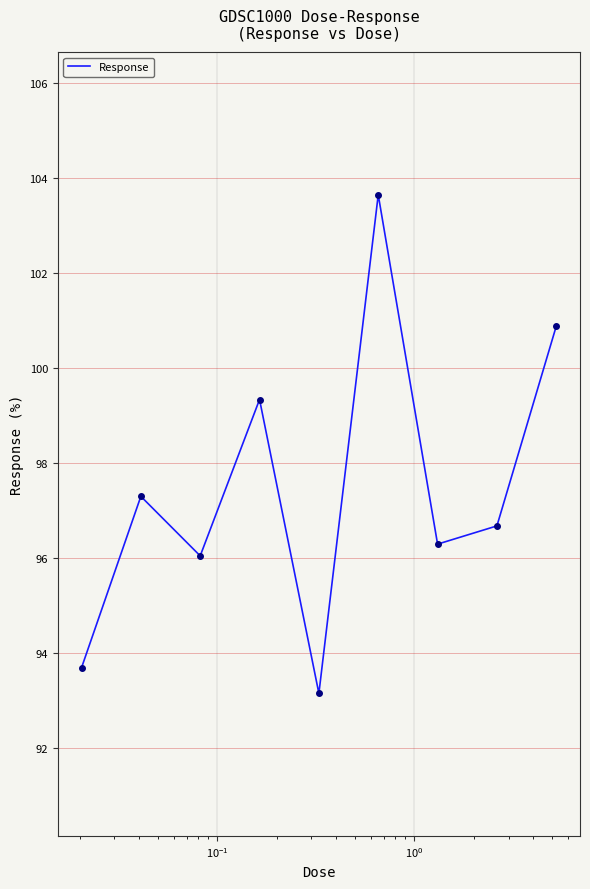

What is the average value?

97.4